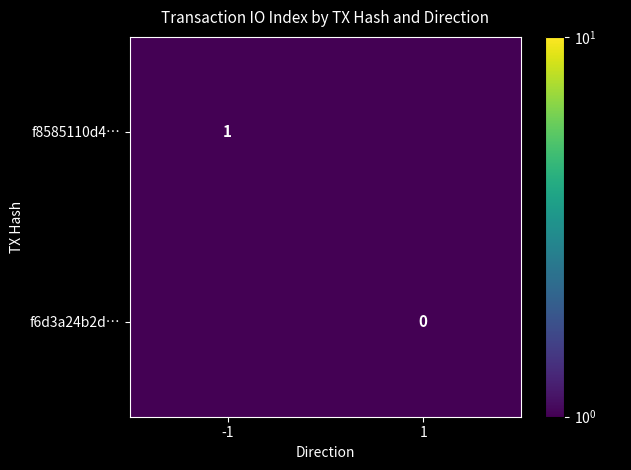

True or false: f8585110d4… has a value of 1.0 at -1.

True